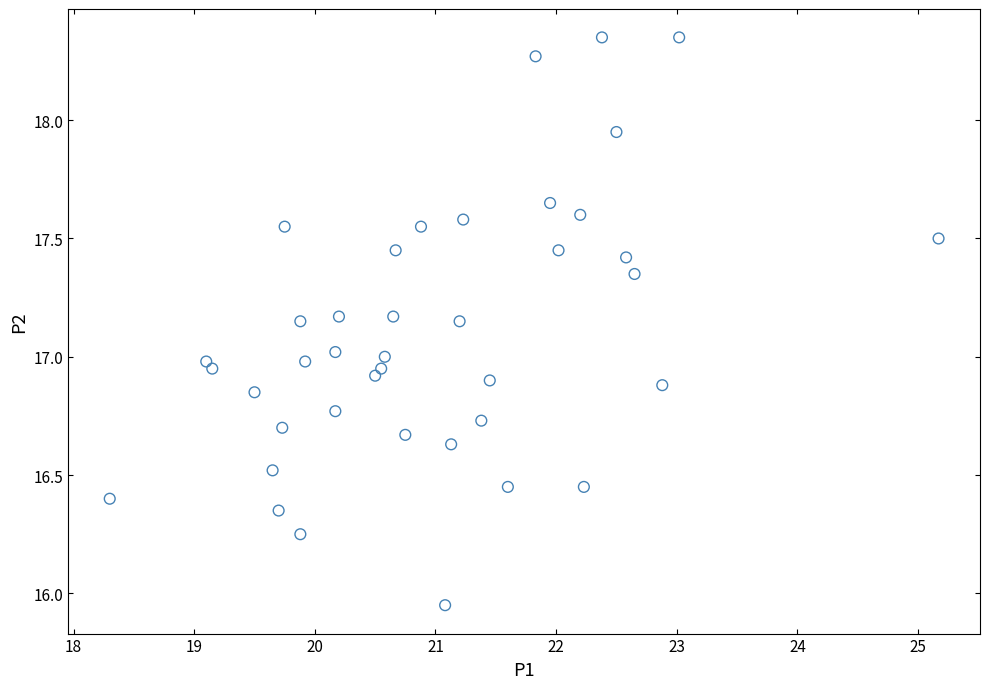

What is the range of Y values (max minus min)?

2.4